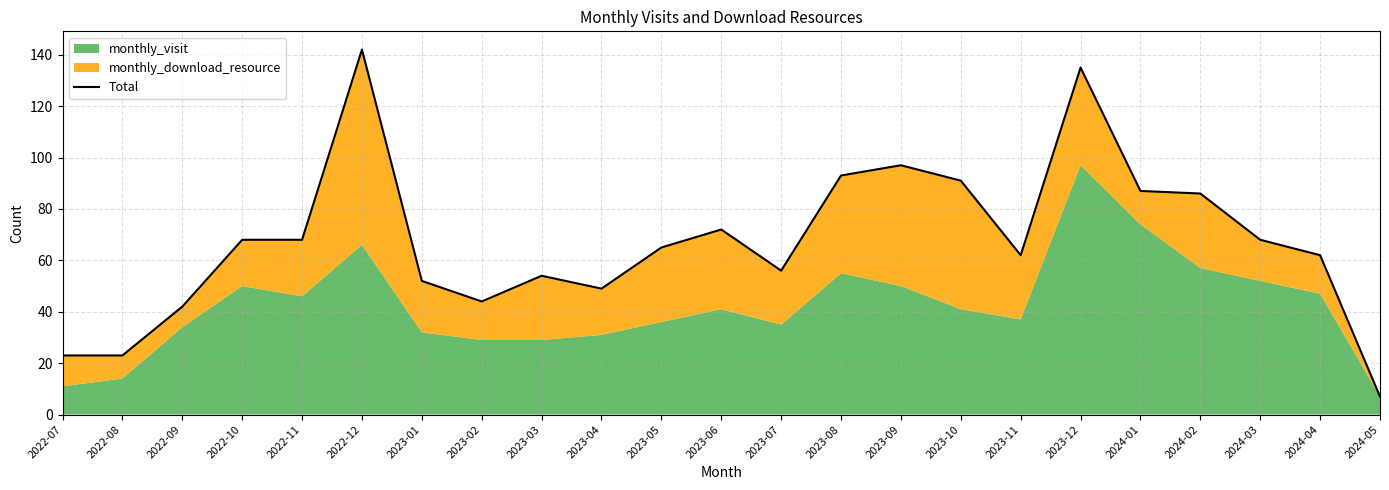

Where does the data first go above 65?

2022-10